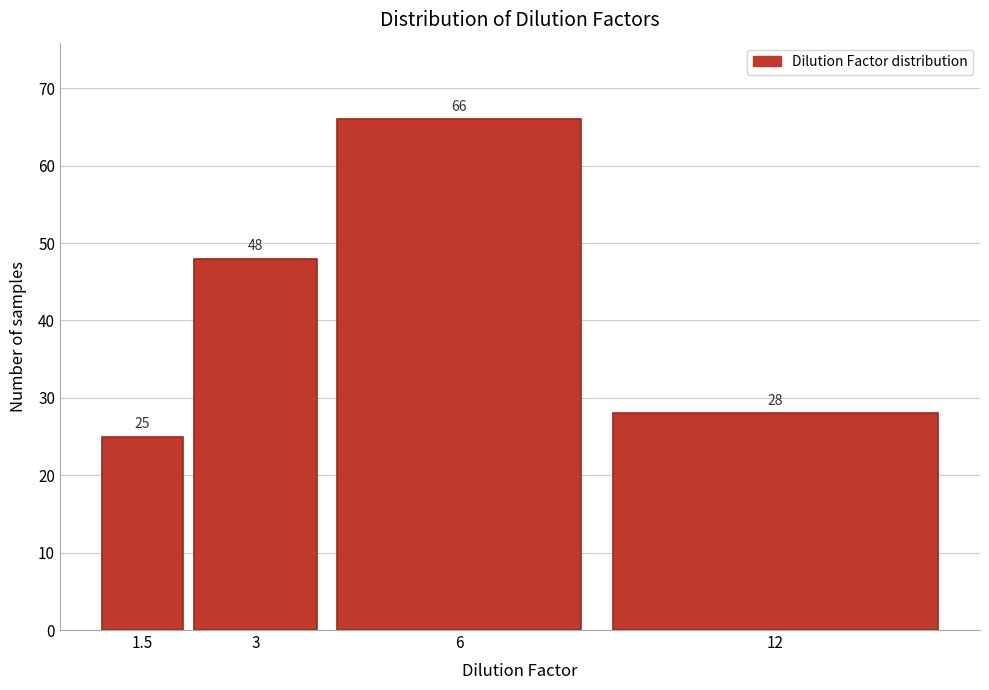

Reading left to right, what are all the values shown in this chart?

1.5=25	3=48	6=66	12=28